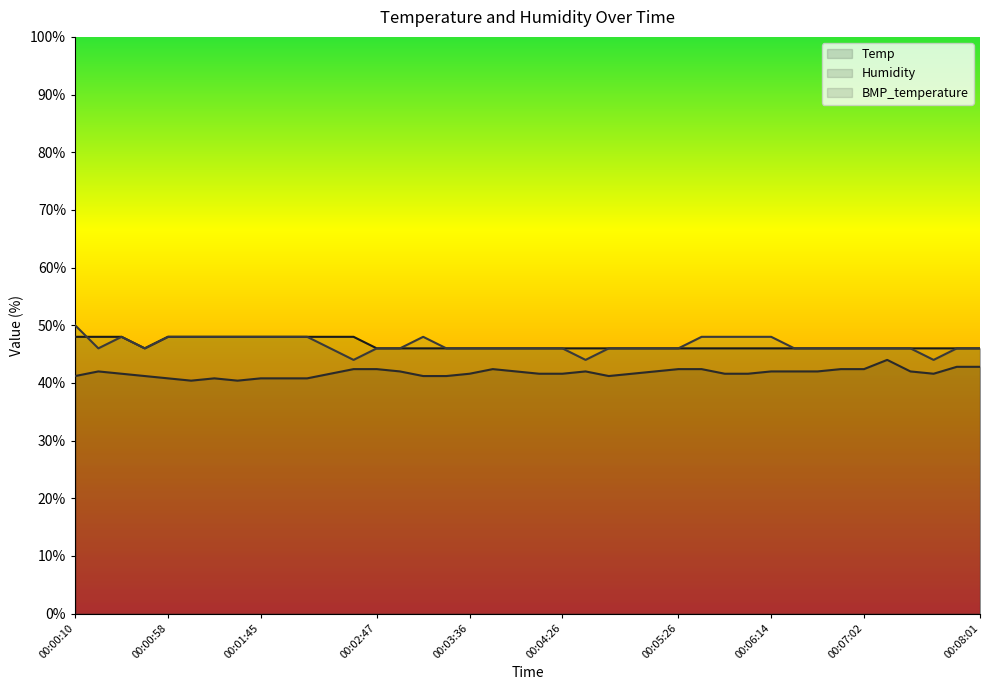

Which series has the largest total across all categories?

Temp